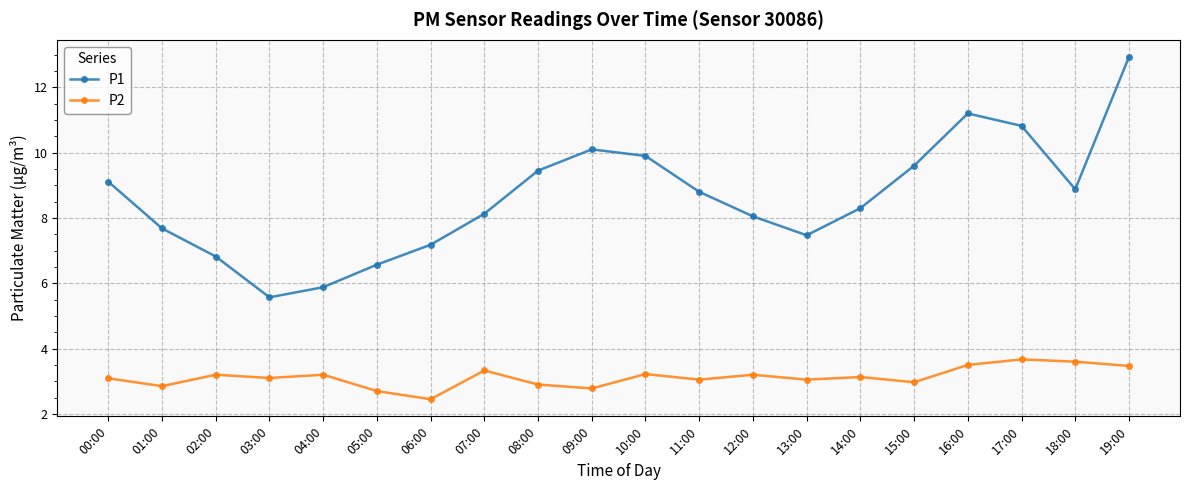

The value of P1 at 19:00 is 8.7. True or false?

False